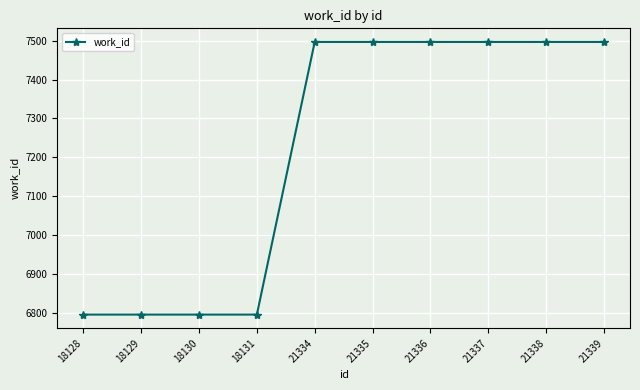

What is the difference between the maximum and minimum values?

702